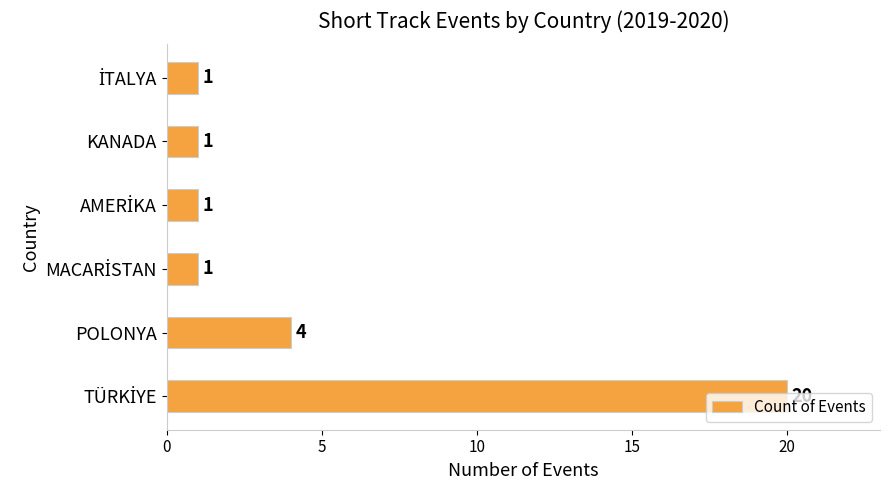

How many categories are shown in the chart?

6